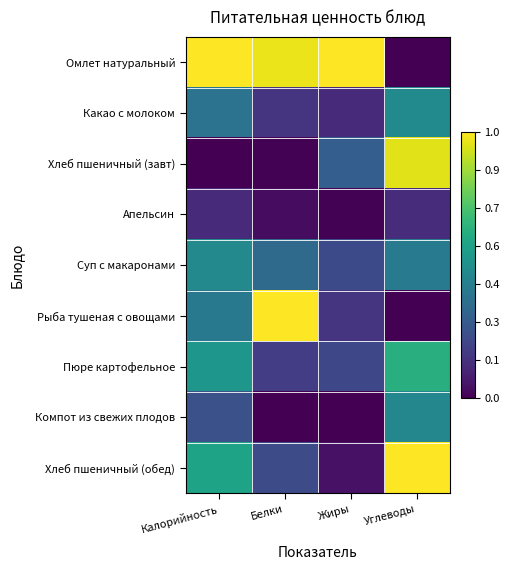

Which has a higher value, Калорийность or Углеводы?

Калорийность